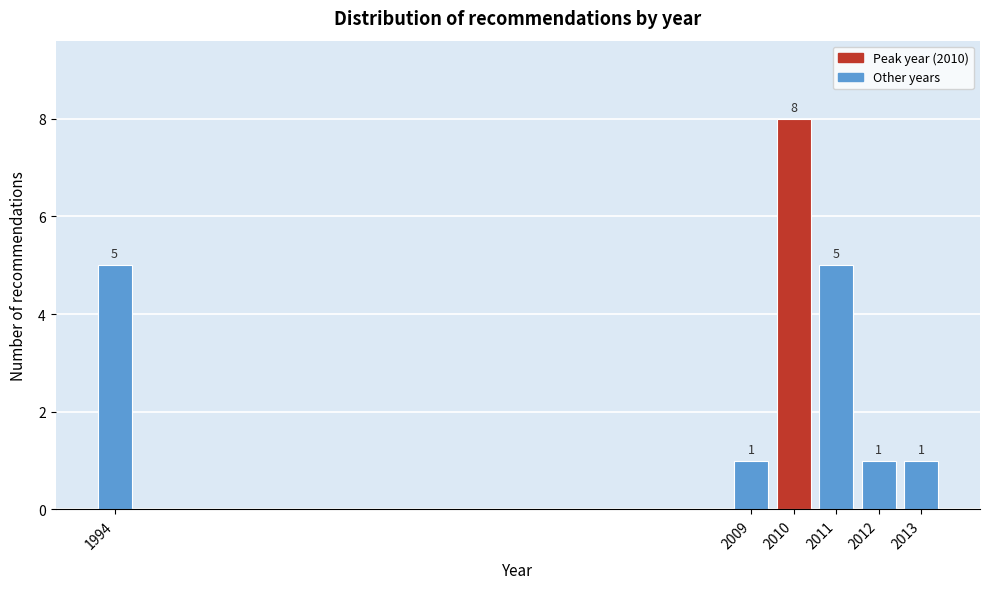

Reading left to right, list all the values displayed in this chart.

1994=5	2009=1	2010=8	2011=5	2012=1	2013=1